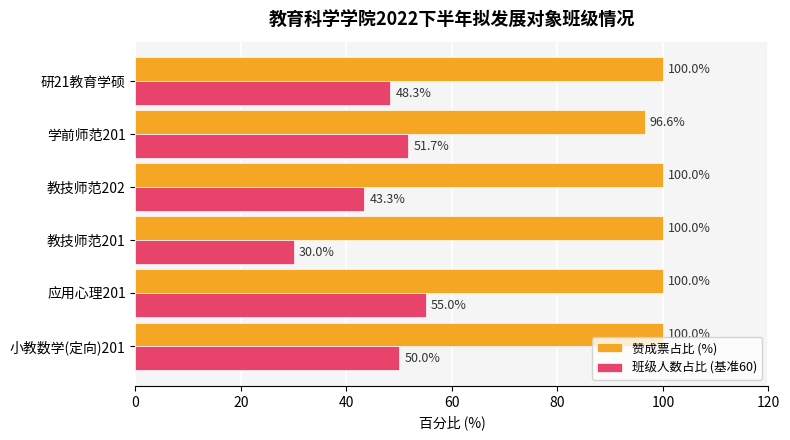

Which series has the largest range (max minus min)?

班级人数占比 (基准60)